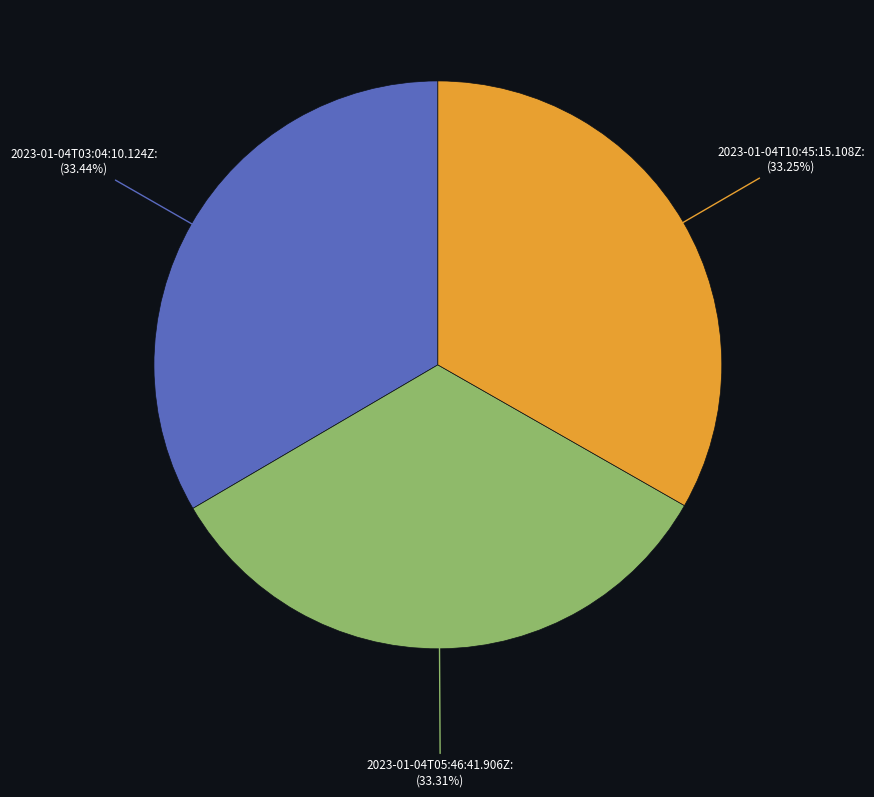

Is there any slice that represents more than half of the pie?

No